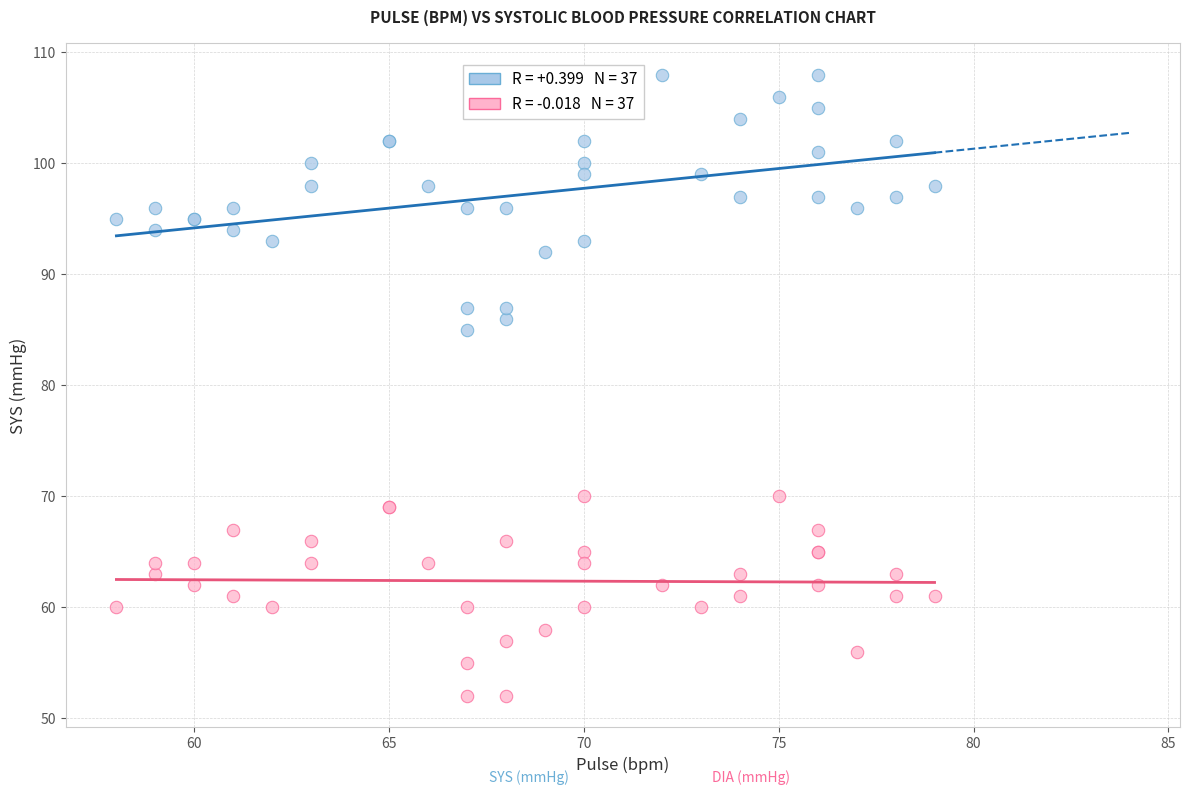

Across all series, what Y value is closest to 80?

85